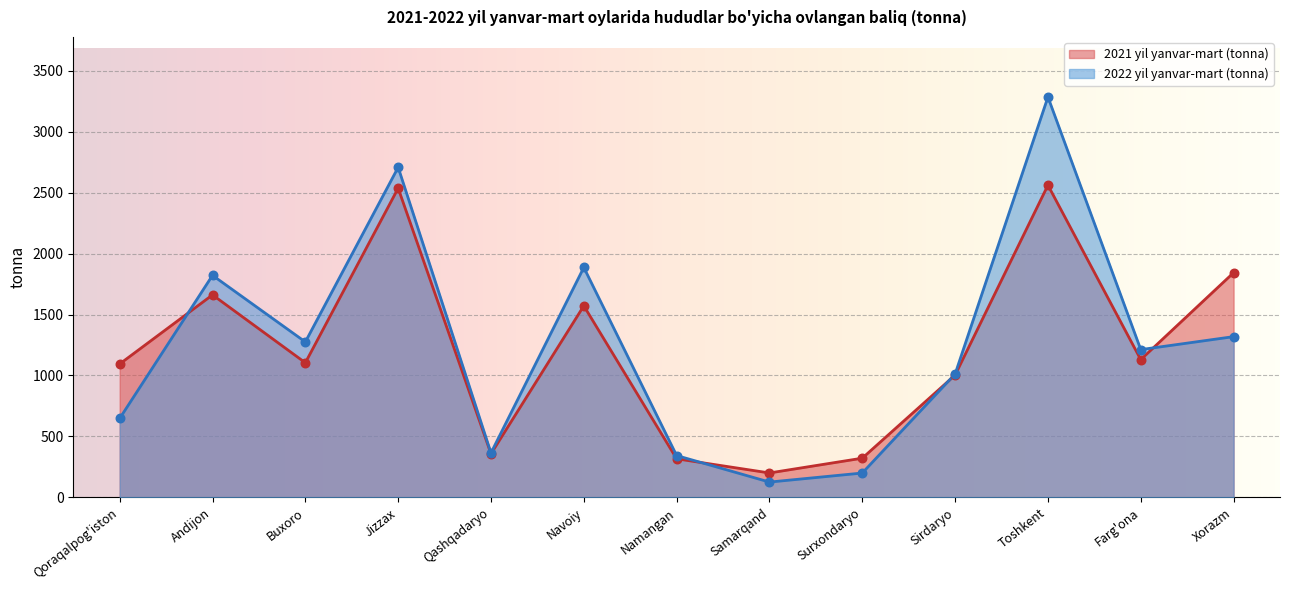

Is the value of 2021 yil yanvar-mart (tonna) at Namangan greater than the value of 2022 yil yanvar-mart (tonna) at Xorazm?

No